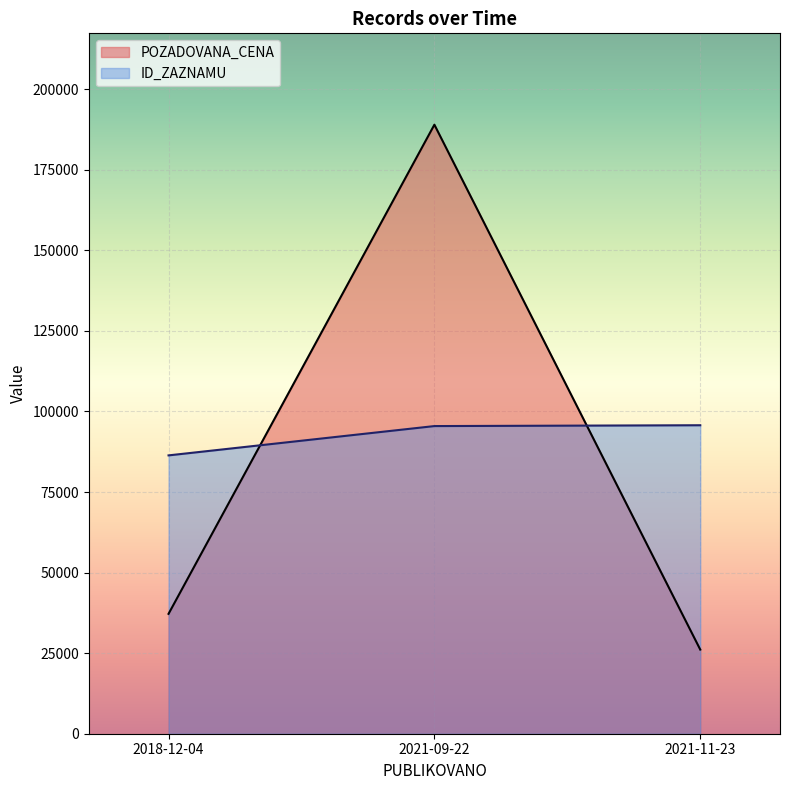

Rank the series by their maximum value, from lowest to highest.

ID_ZAZNAMU, POZADOVANA_CENA